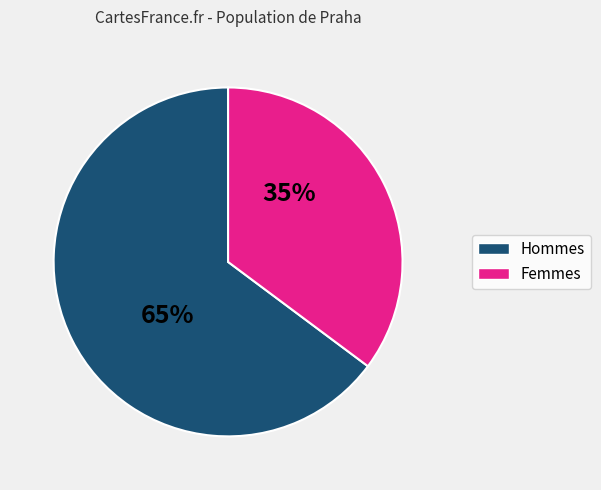

To the nearest percent, what is the average slice percentage?

50%